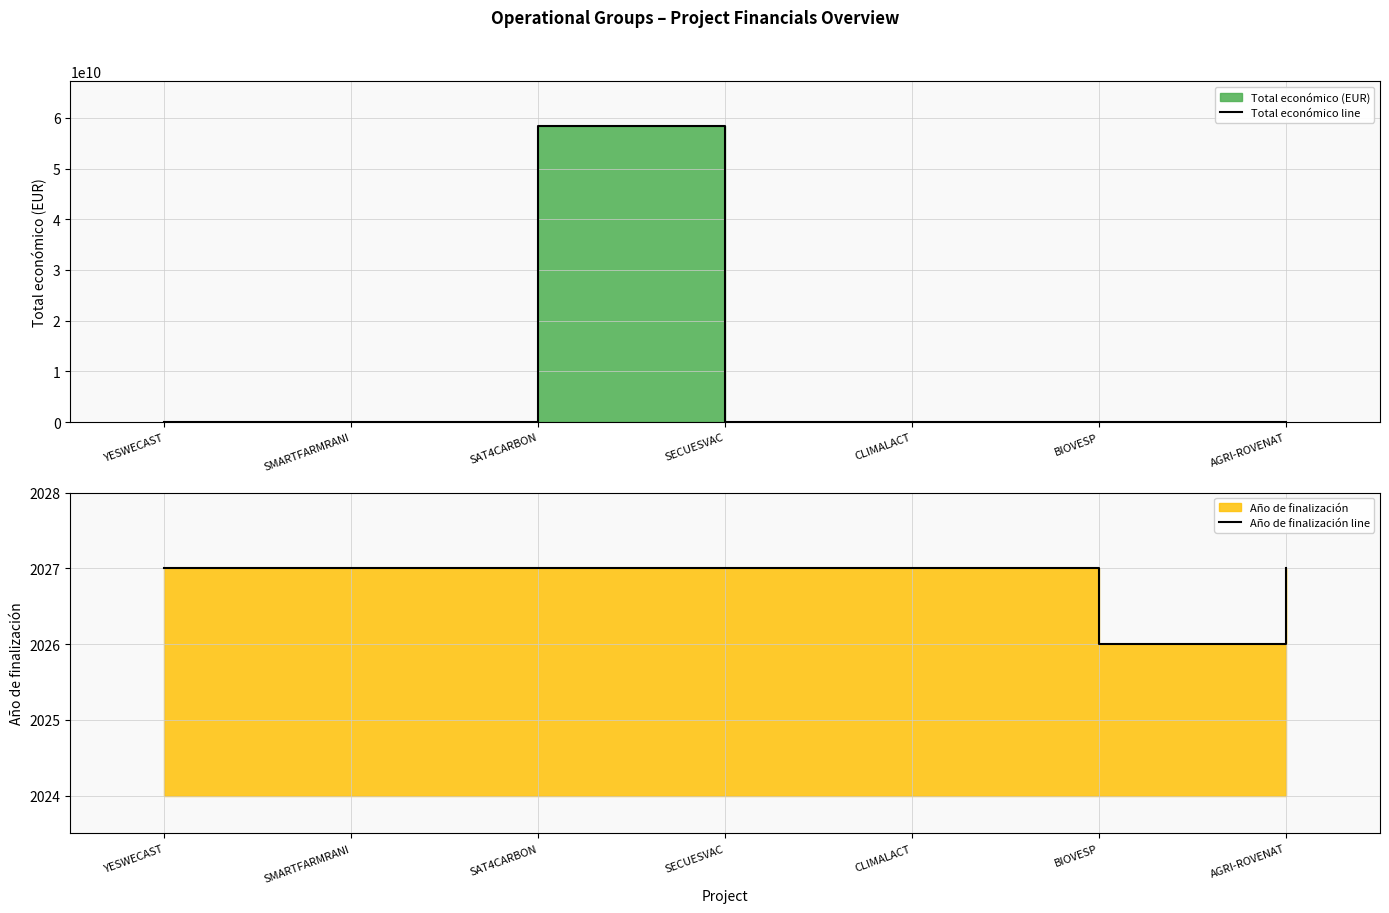

Reading left to right, extract all data points from this chart.

Total económico line: YESWECAST=599792	SMARTFARMRANI=571965	SAT4CARBON=58462941715	SECUESVAC=548889	CLIMALACT=600000	BIOVESP=598139	AGRI-ROVENAT=615375
Año de finalización line: YESWECAST=2027	SMARTFARMRANI=2027	SAT4CARBON=2027	SECUESVAC=2027	CLIMALACT=2027	BIOVESP=2026	AGRI-ROVENAT=2027